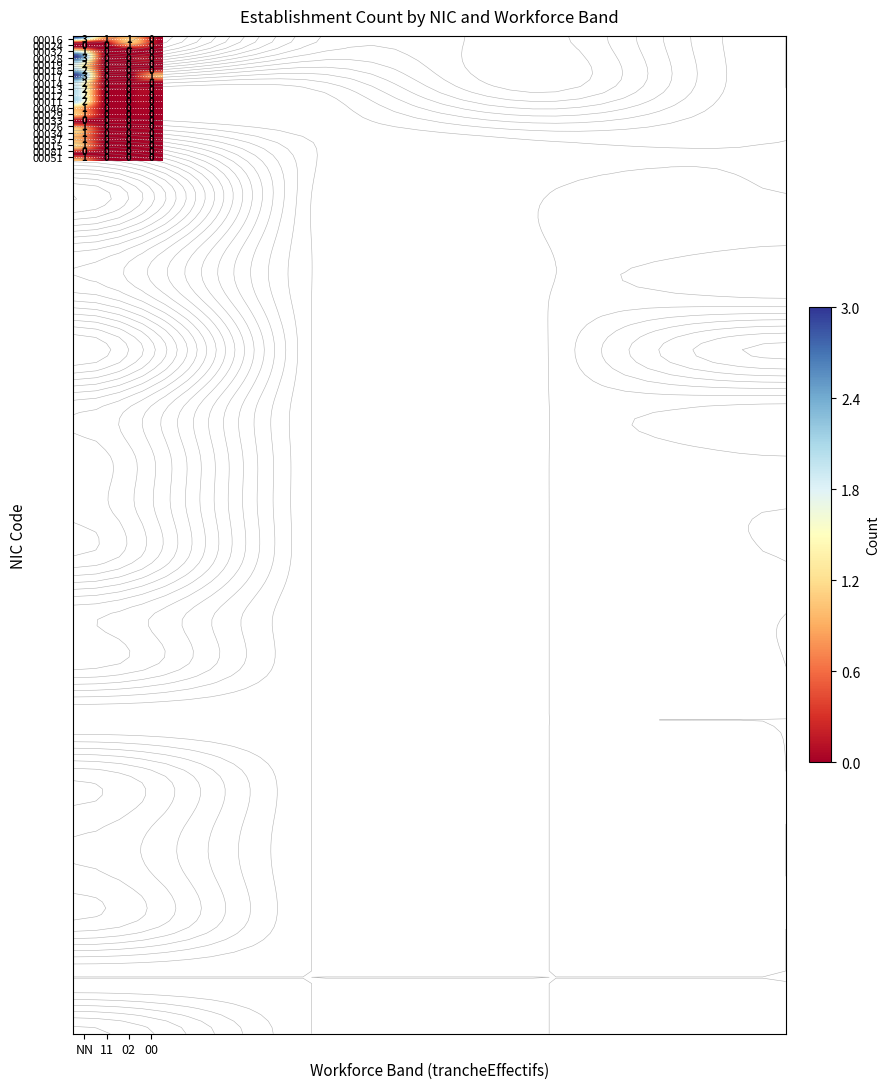

Between NN and 00, which is larger?

NN